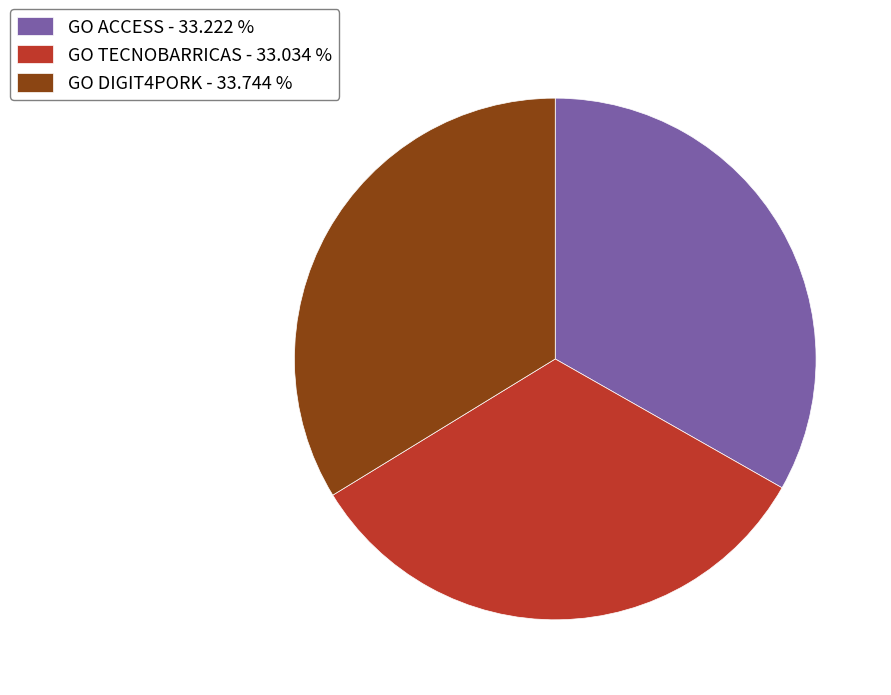

What is the ratio of the value at GO ACCESS - 33.222 % to the value at GO TECNOBARRICAS - 33.034 %?

1.0